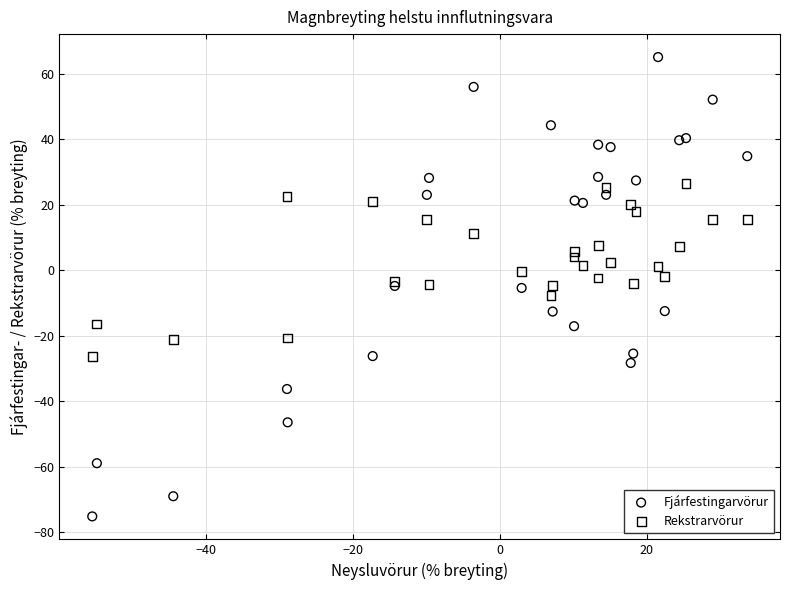

What is the X range (max minus min) for the scatter plot?

89.1